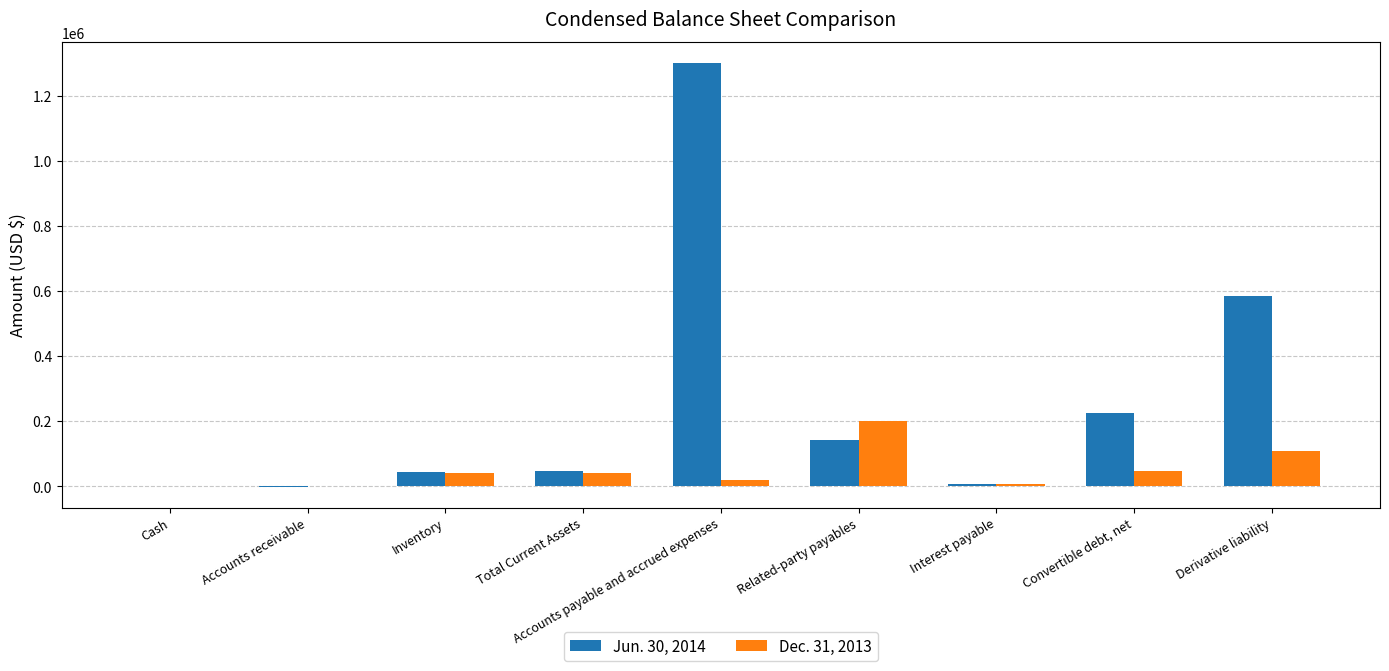

Which category has the highest value in the Jun. 30, 2014 series?

Accounts payable and accrued expenses